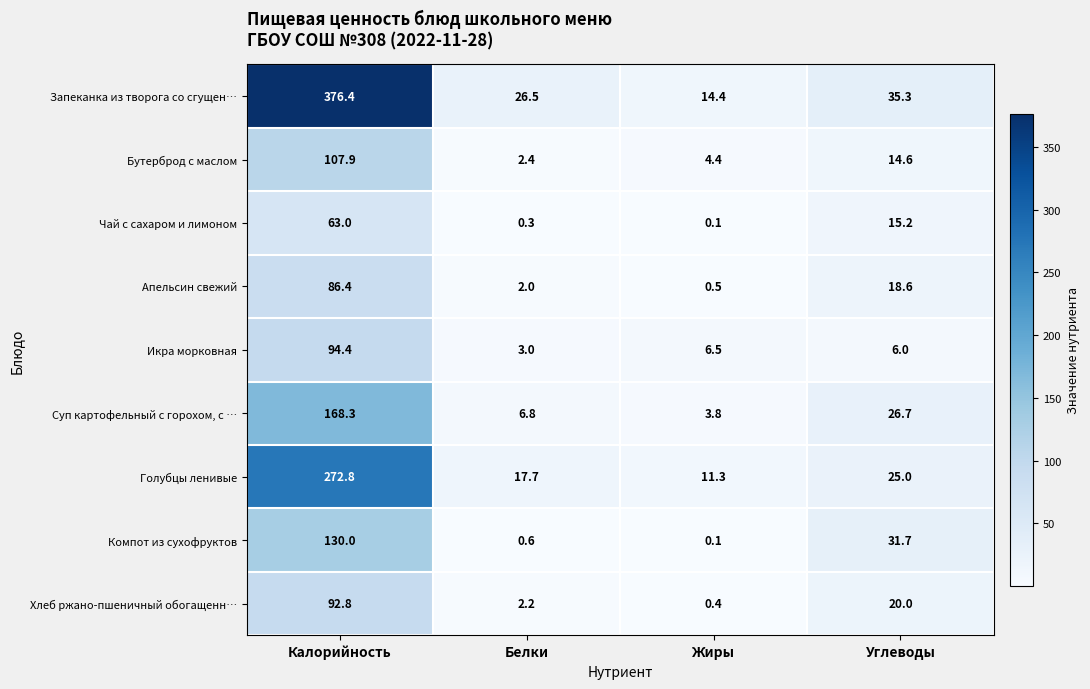

What is the spread (max minus min) of values at Жиры?

14.3